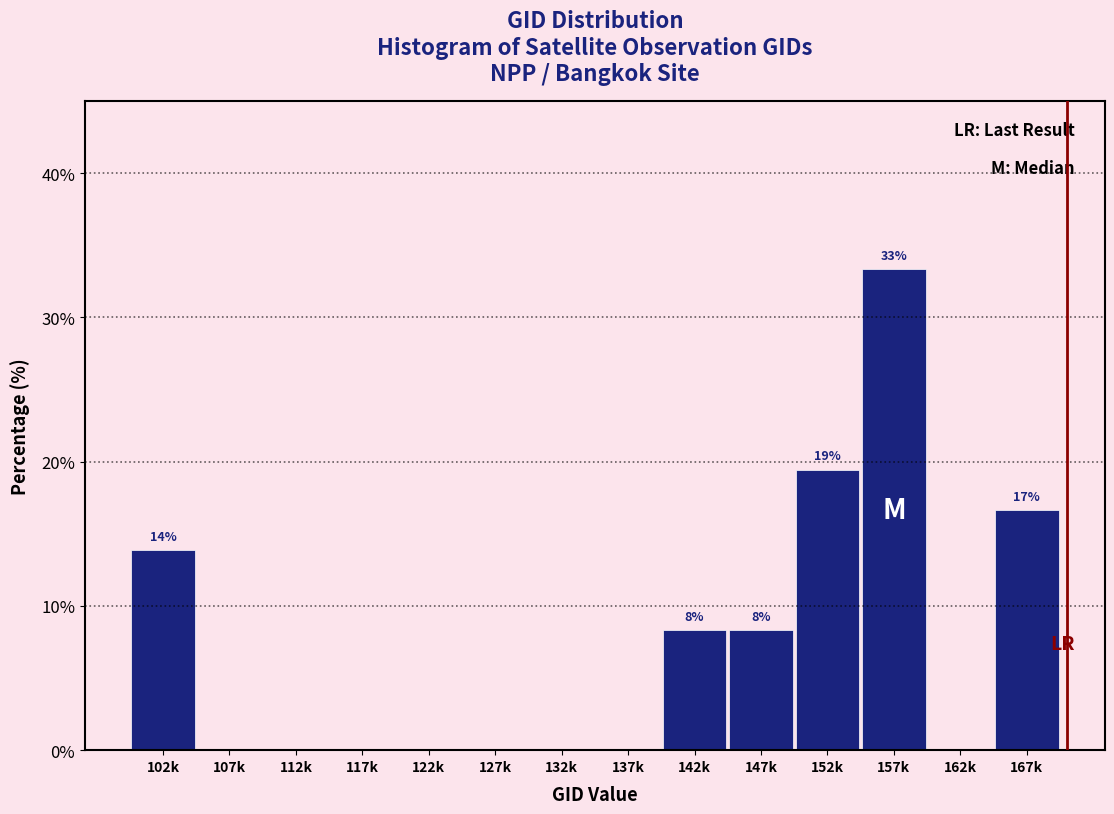

Reading left to right, list all the values displayed in this chart.

102k=13.9	107k=0.0	112k=0.0	117k=0.0	122k=0.0	127k=0.0	132k=0.0	137k=0.0	142k=8.3	147k=8.3	152k=19.4	157k=33.3	162k=0.0	167k=16.7